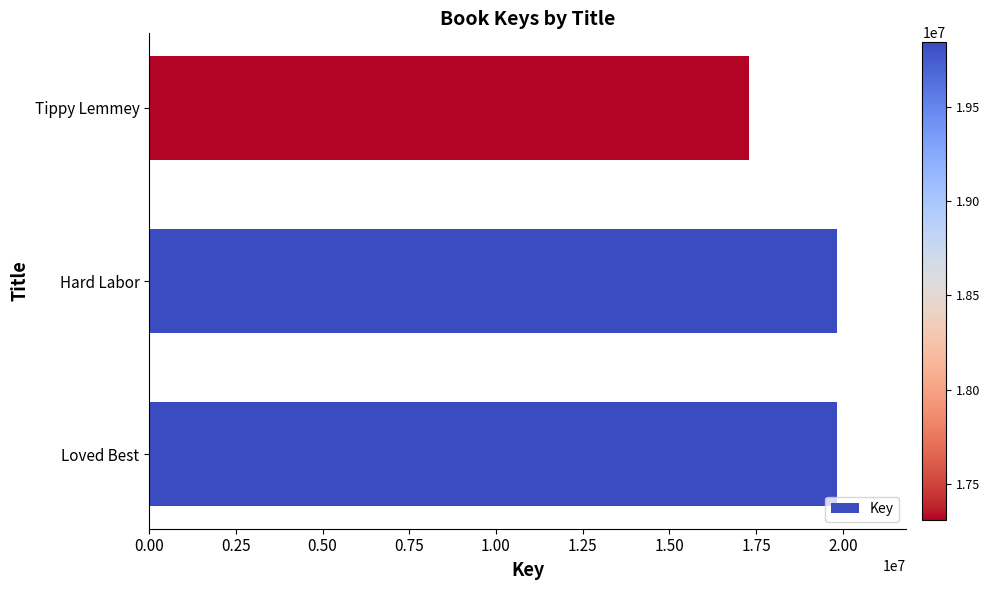

Approximately how many times larger is the value at Loved Best compared to Tippy Lemmey?

1.1